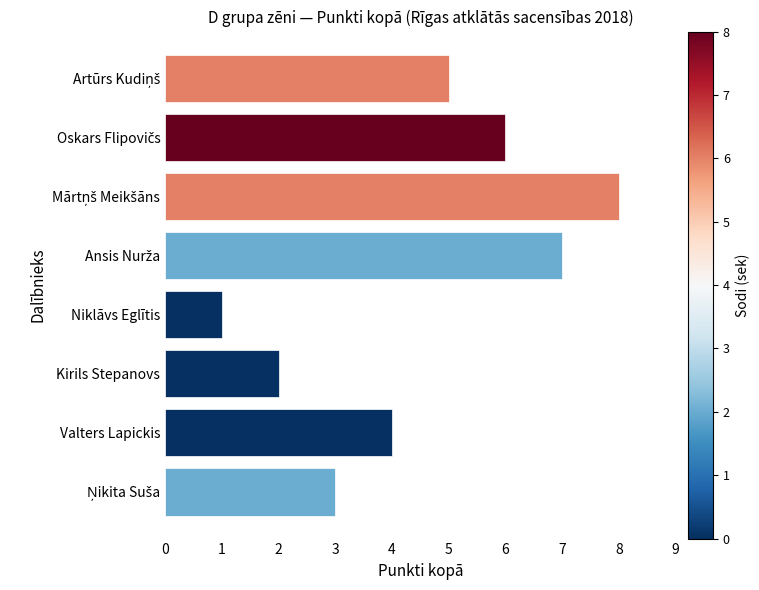

Which category has the lowest value across all series?

Niklāvs Eglītis